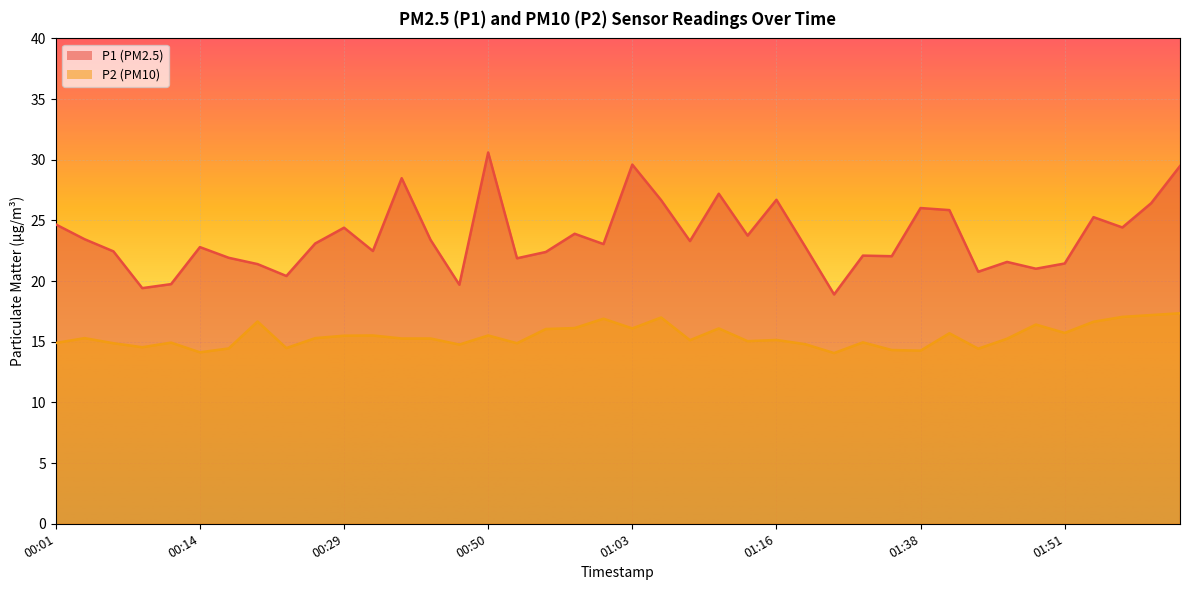

True or false: P1 and P2 cross at least once.

False